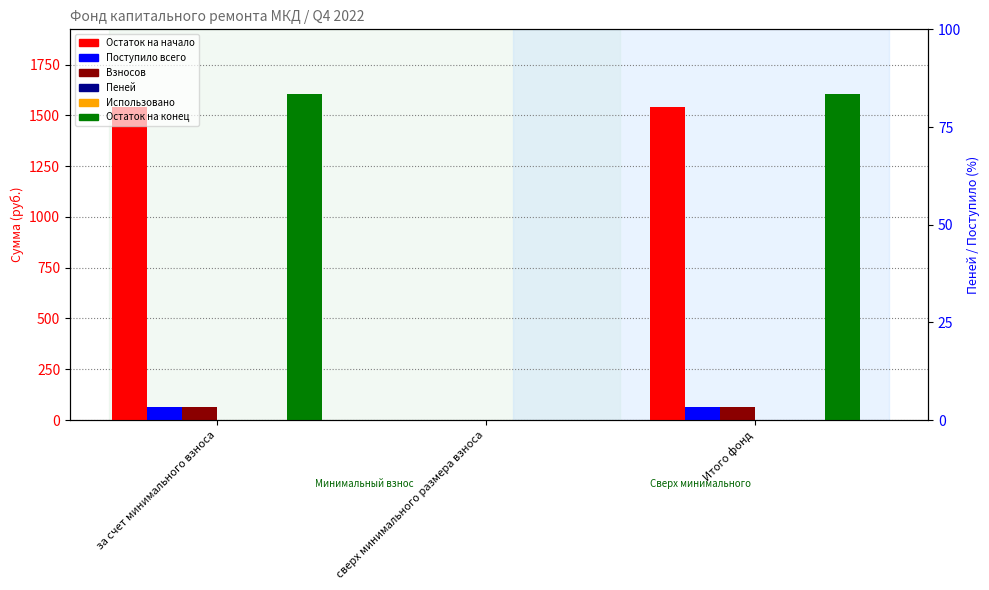

Between за счет минимального взноса and Итого фонд, which series saw the biggest shift?

Остаток на начало